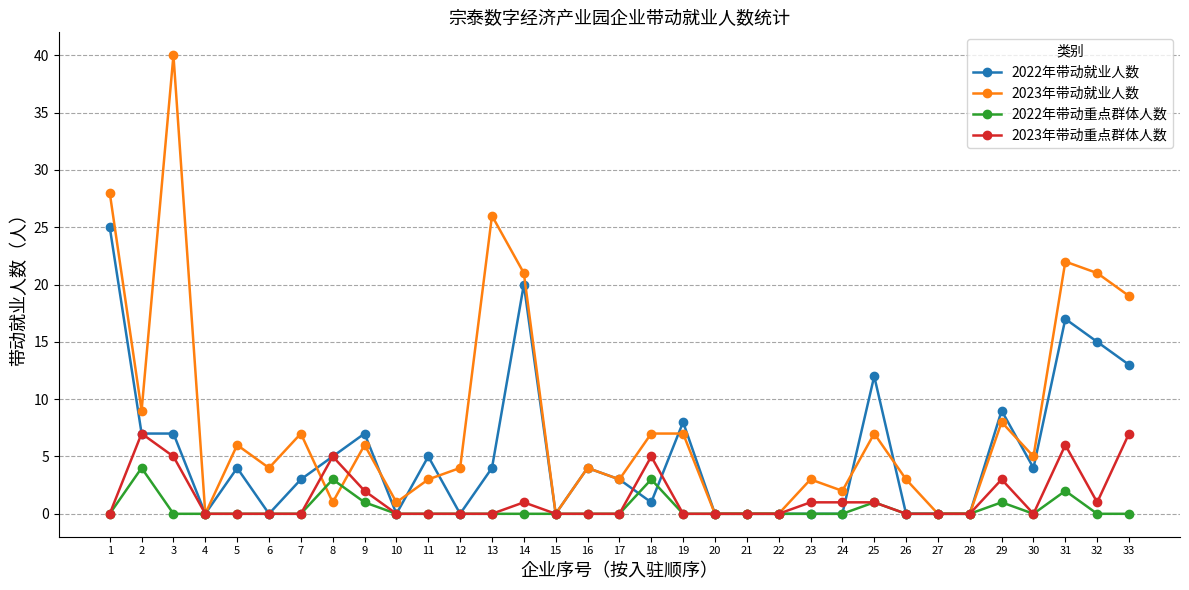

Which series has the largest range (max minus min)?

2023年带动就业人数